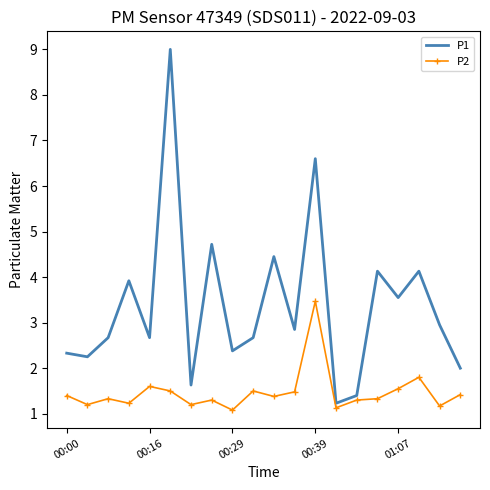

Rank the series by their average value, from highest to lowest.

P1, P2